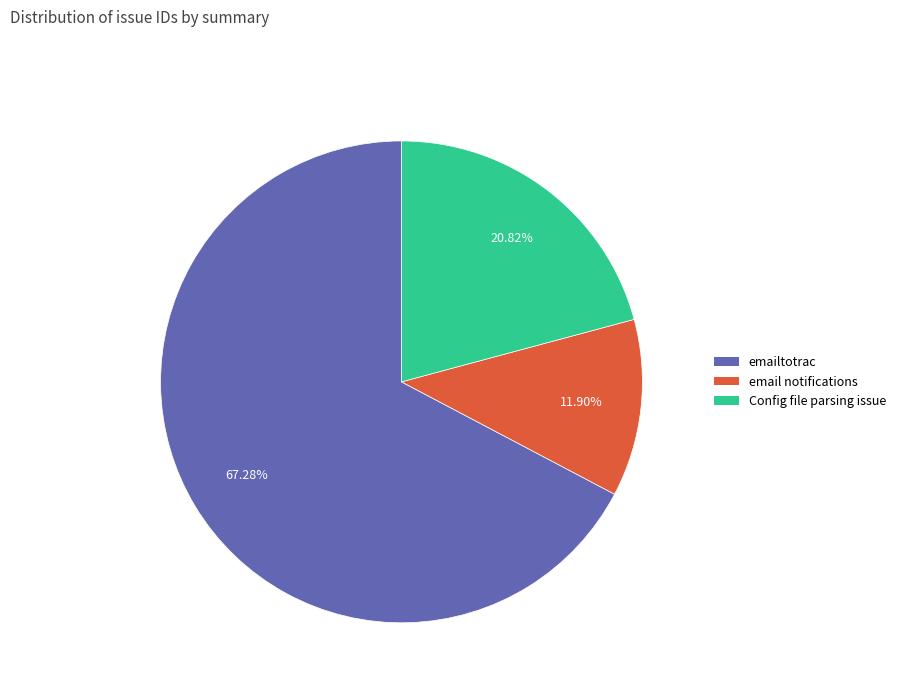

Which category has the smallest portion of the pie?

email notifications